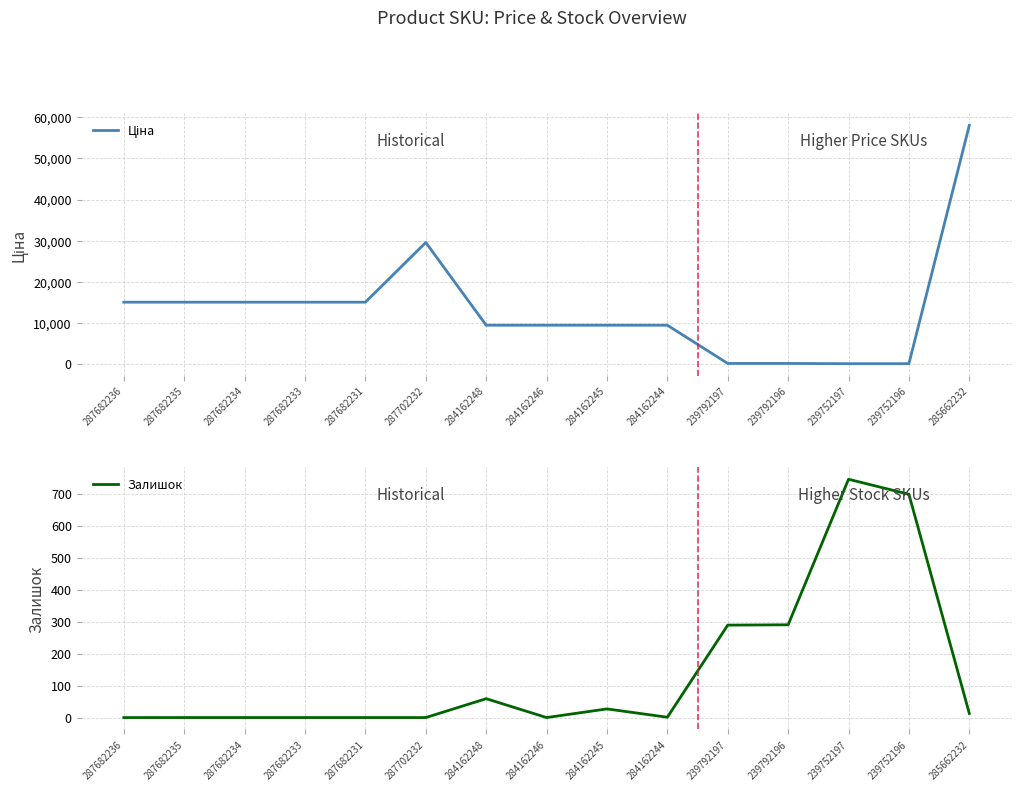

At how many categories does at least one series exceed 9972?

7